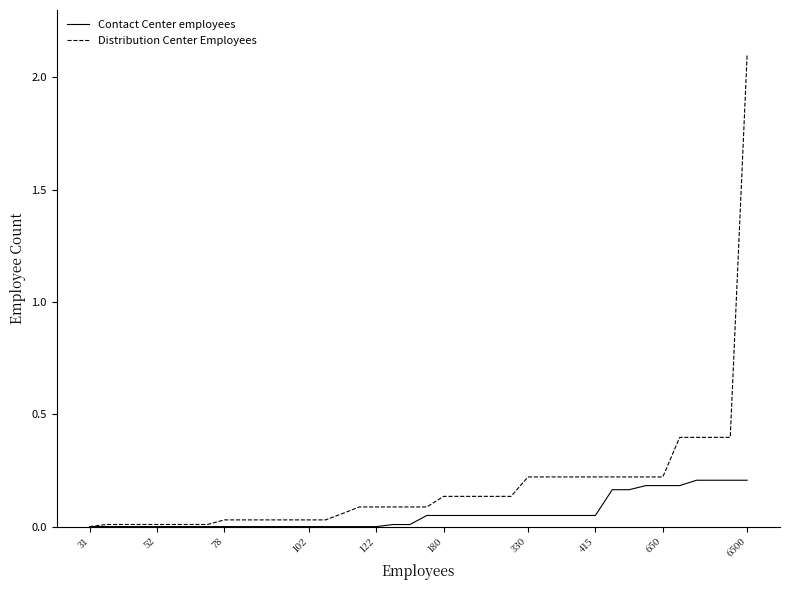

Rank the series by their maximum value, from highest to lowest.

Distribution Center Employees, Contact Center employees